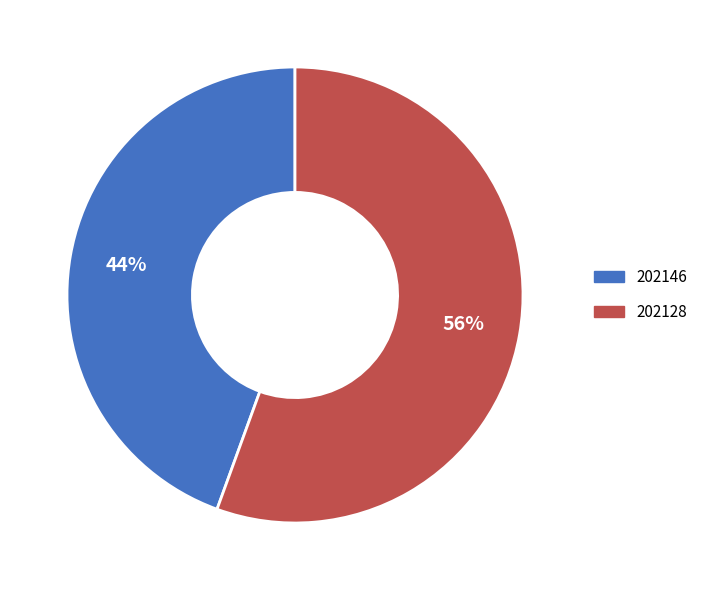

Is 202128 the majority of the pie?

Yes